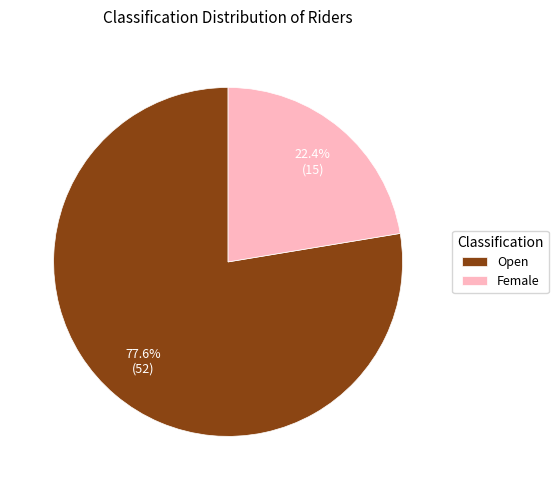

True or false: Open accounts for 64% of the total.

False